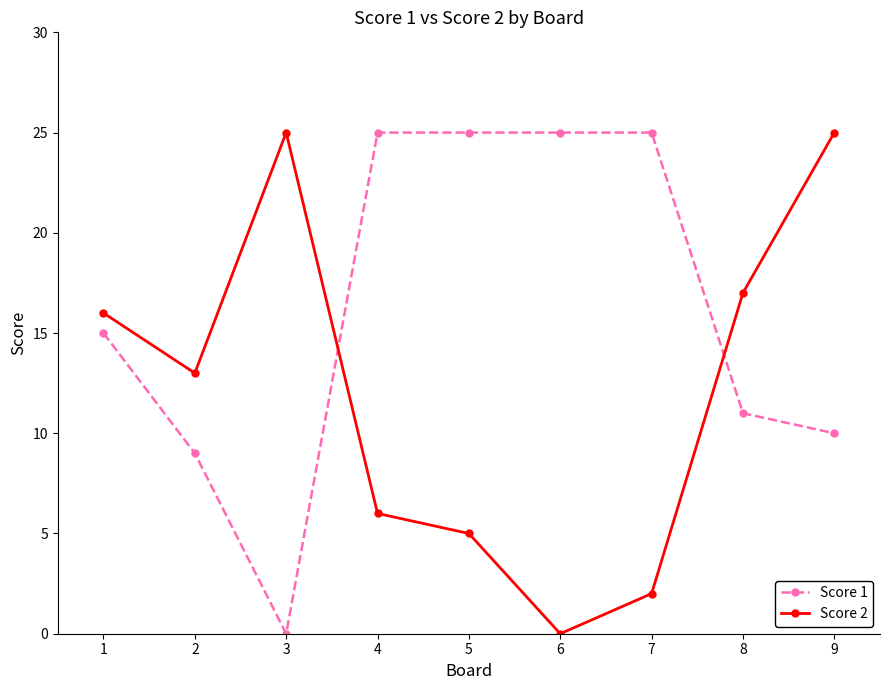

What is the sum of all Score 1 values?

145